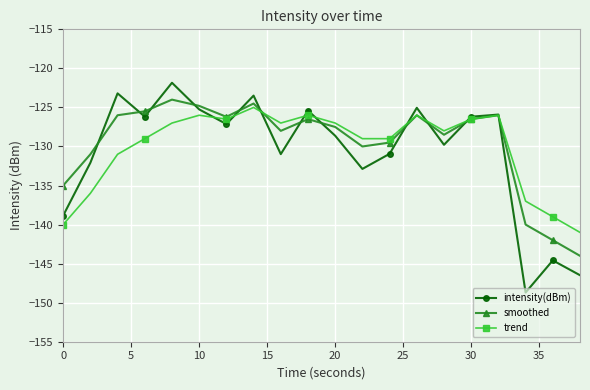

In intensity(dBm), how many points are lower than both neighbors (excluding endpoints)?

6